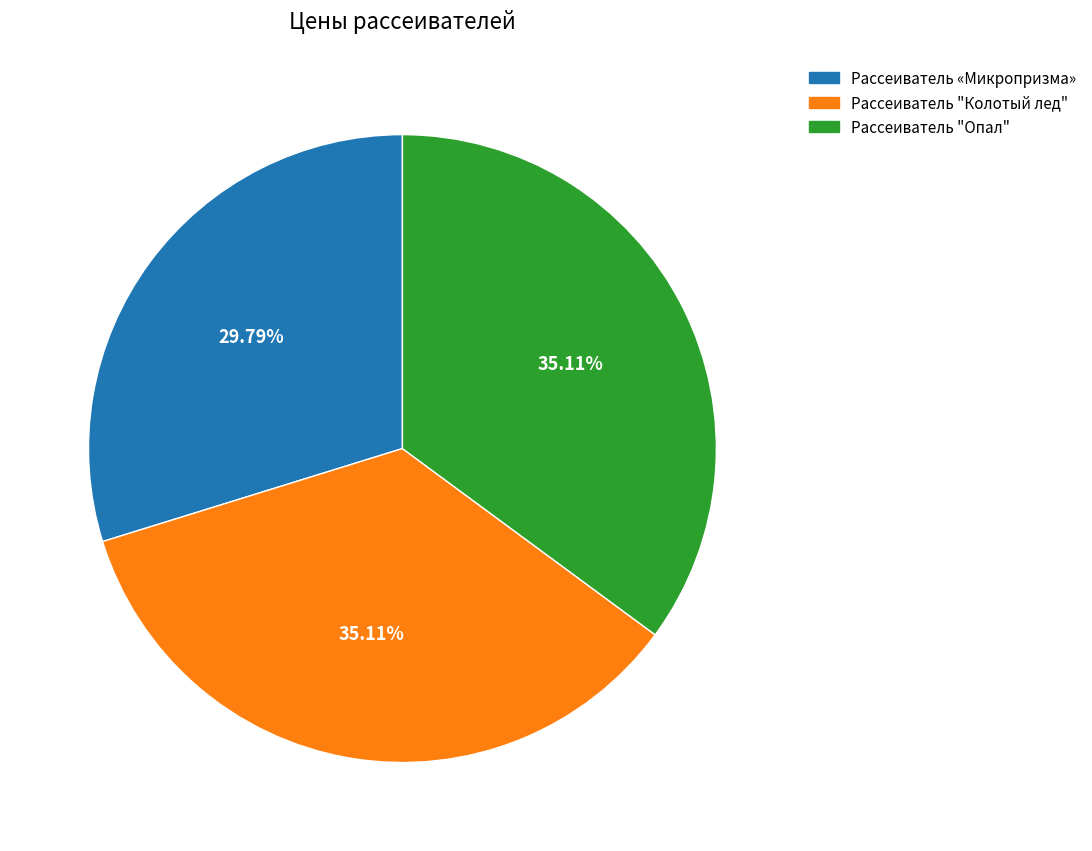

Is there a majority slice in this chart?

No